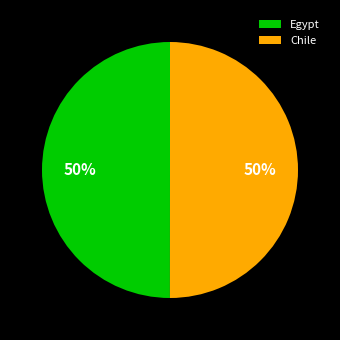

Approximately how many times larger is the value at Chile compared to Egypt?

1.0